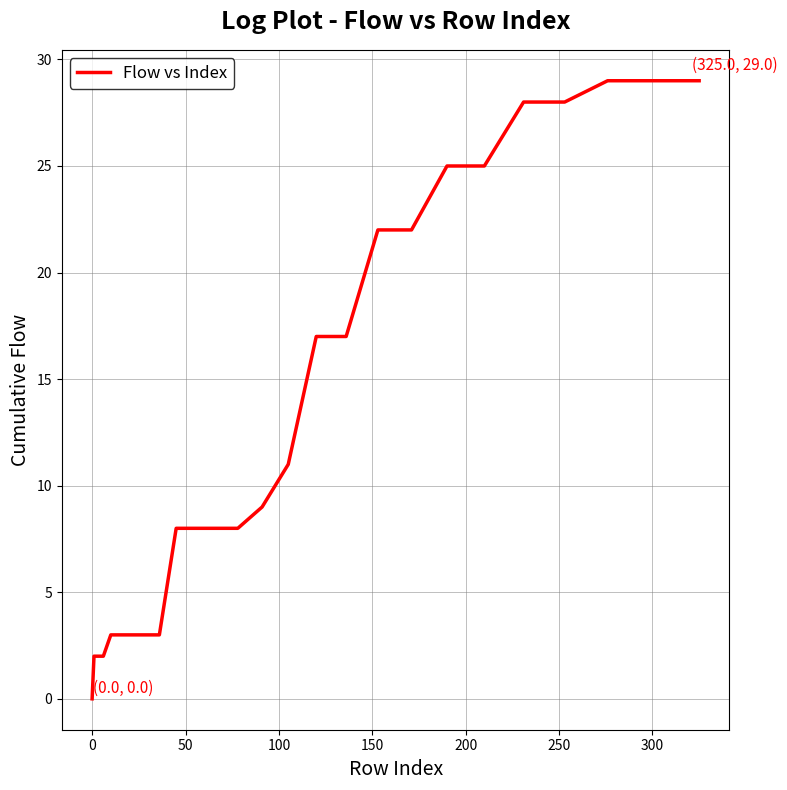

What is the maximum value shown in the chart?

29